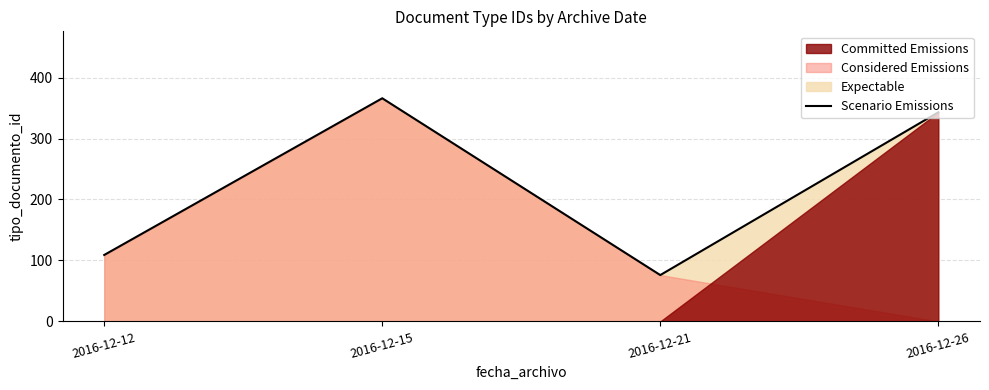

What is the change in value from 2016-12-21 to 2016-12-26?

+267